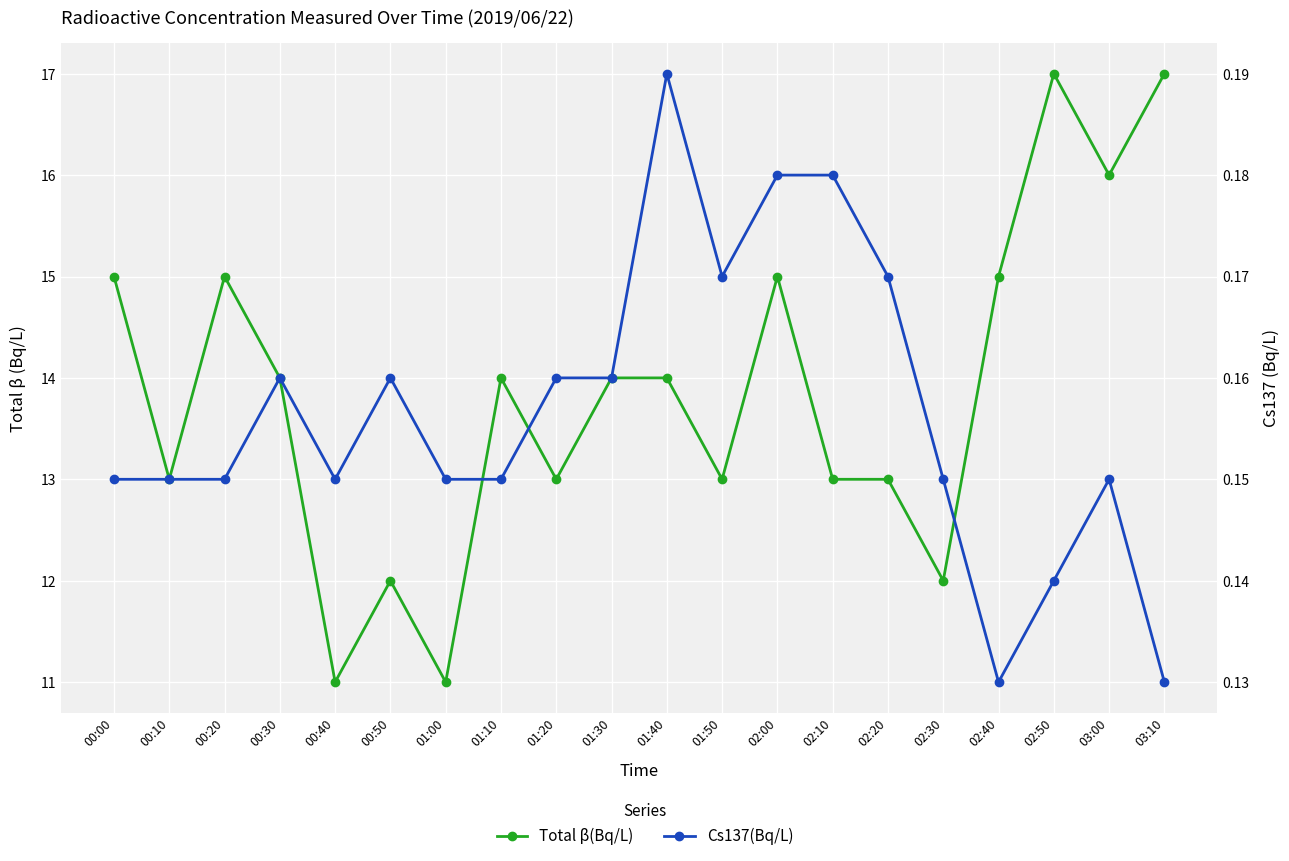

At which label does Cs137(Bq/L) reach its minimum?

02:40